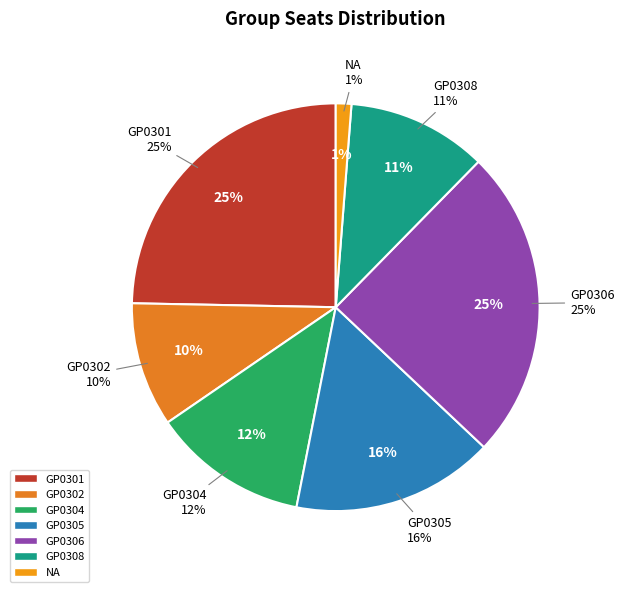

What is the smallest slice in the pie chart?

NA